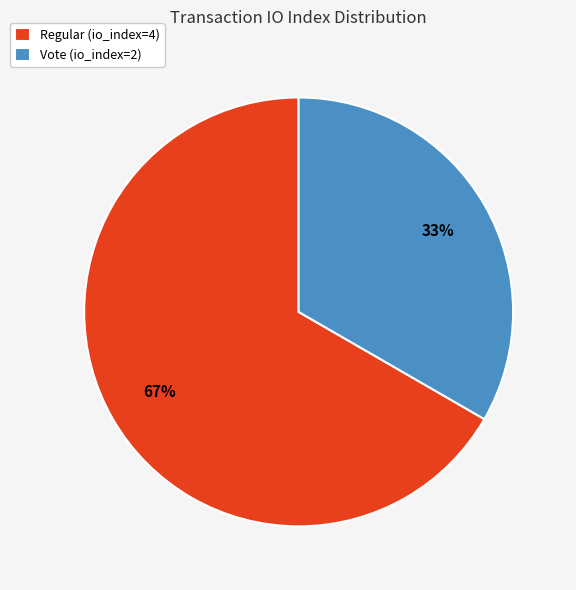

What is the smallest slice in the pie chart?

Vote (io_index=2)